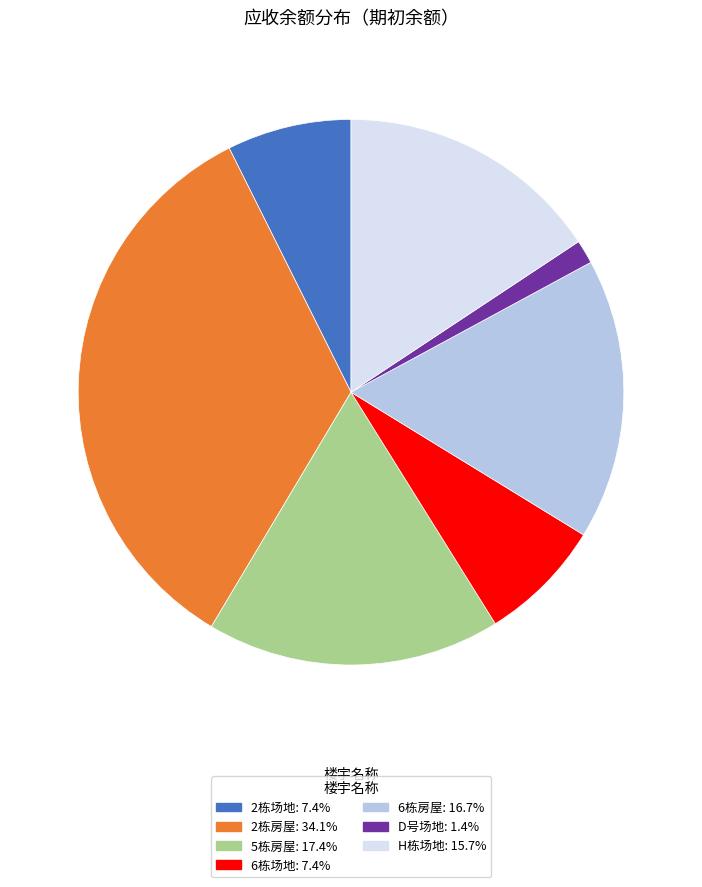

Does any single category account for the majority?

No